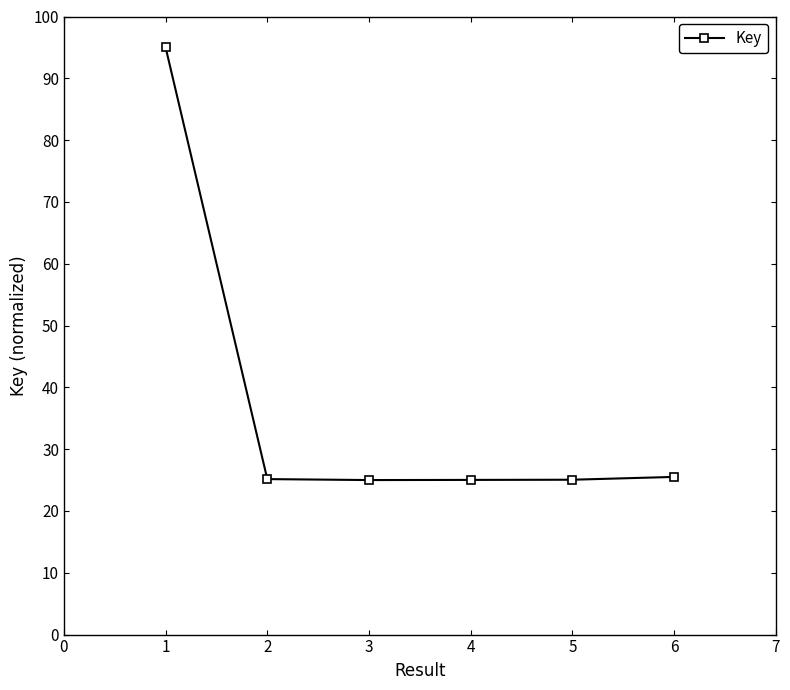

Read the value at 1.

95.0